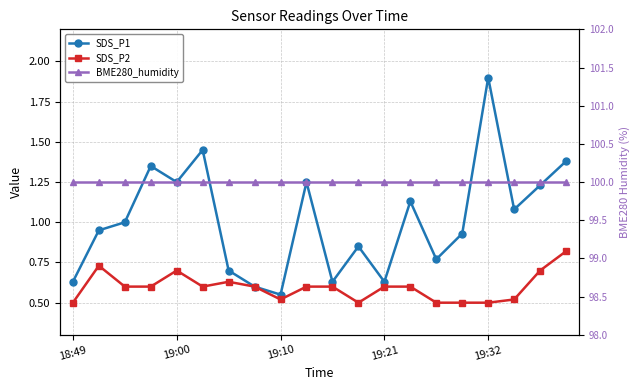

The value of SDS_P2 at 19:21 is 0.2. True or false?

False